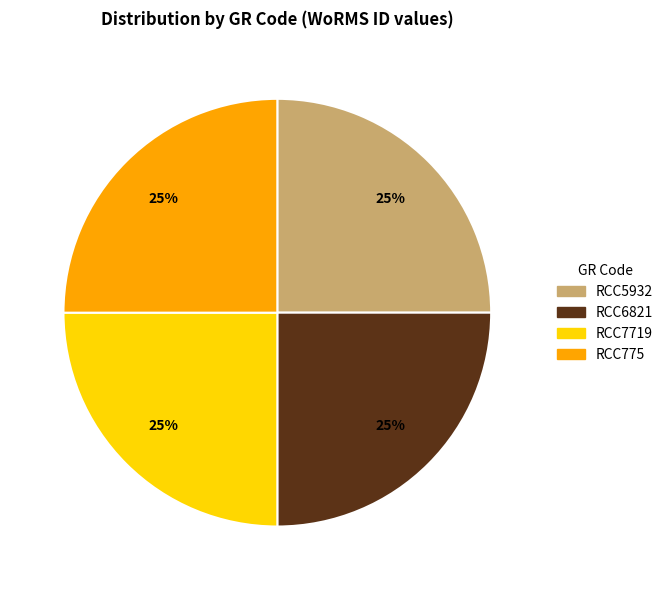

Does any single category account for the majority?

No